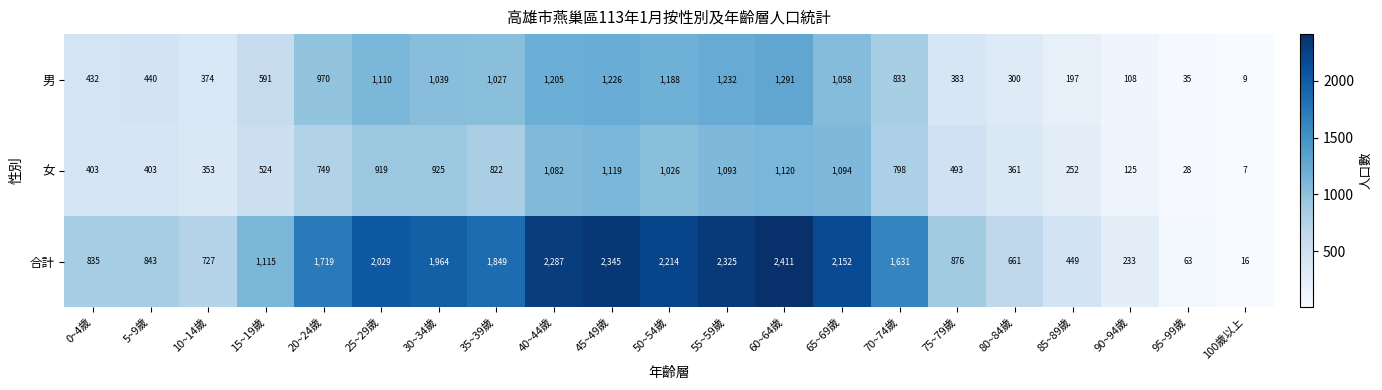

What is the sum of all 男 values?

15048